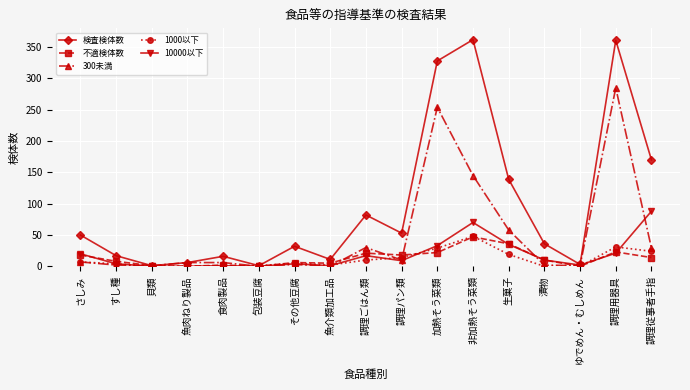

Where does the 検査検体数 series first go above 36?

さしみ